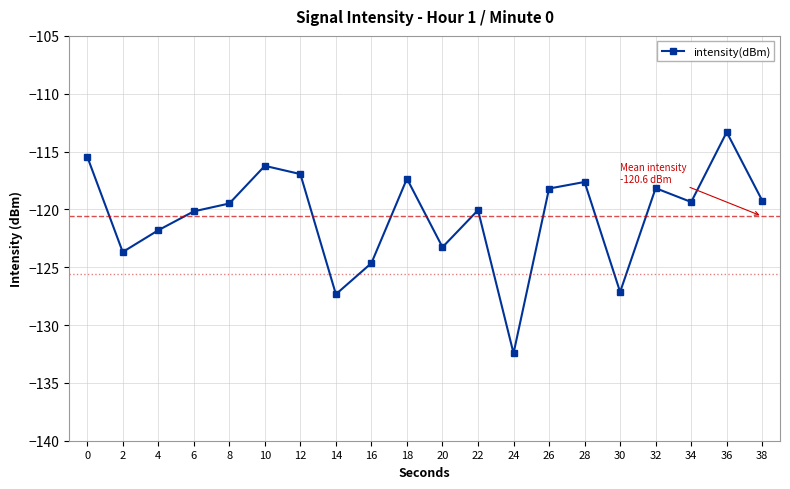

Which has a higher value, 28 or 10?

10